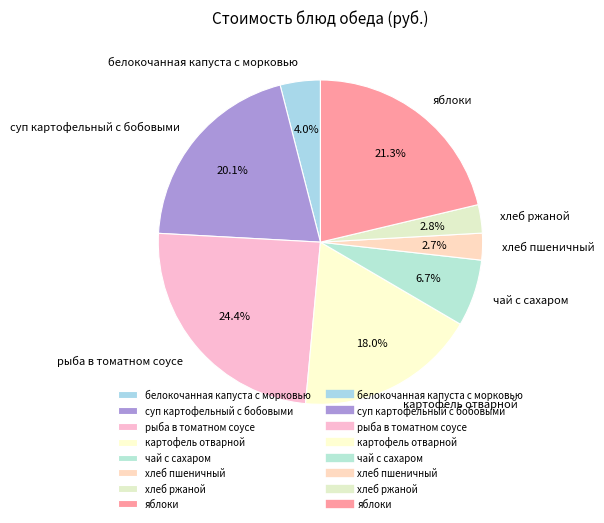

Which slice is the largest?

рыба в томатном соусе